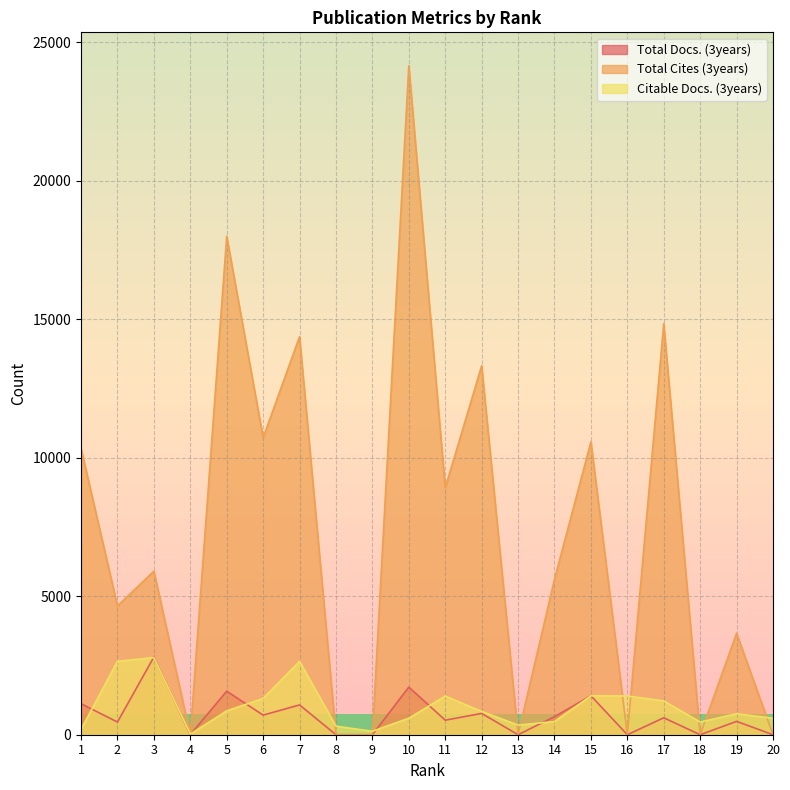

Reading right to left, list all the values displayed in this chart.

Total Docs. (3years): 20=0	19=482	18=0	17=611	16=0	15=1406	14=651	13=0	12=769	11=525	10=1718	9=0	8=0	7=1076	6=708	5=1571	4=0	3=2804	2=457	1=1120
Total Cites (3years): 20=0	19=3664	18=0	17=14840	16=0	15=10575	14=5609	13=0	12=13319	11=8916	10=24149	9=0	8=0	7=14373	6=10723	5=17996	4=0	3=5904	2=4650	1=10337
Citable Docs. (3years): 20=596	19=756	18=458	17=1221	16=1399	15=1404	14=475	13=347	12=841	11=1396	10=595	9=125	8=308	7=2649	6=1311	5=861	4=21	3=2784	2=2651	1=193